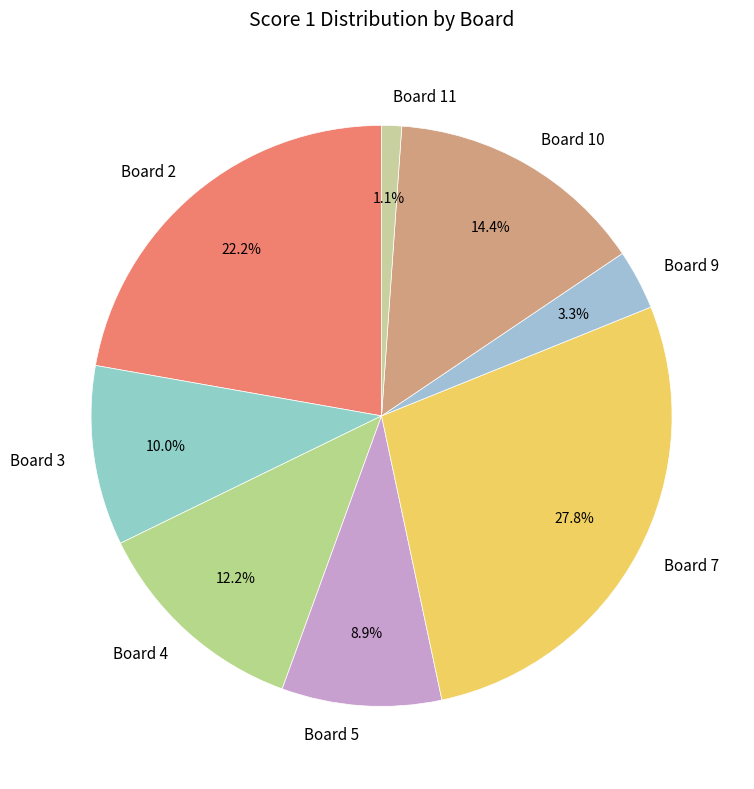

Which category has the biggest portion of the pie?

Board 7